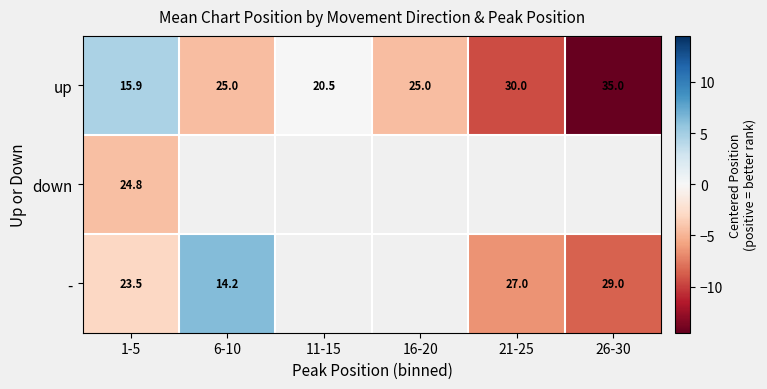

Rank the series at 1-5 from lowest to highest value.

up, -, down